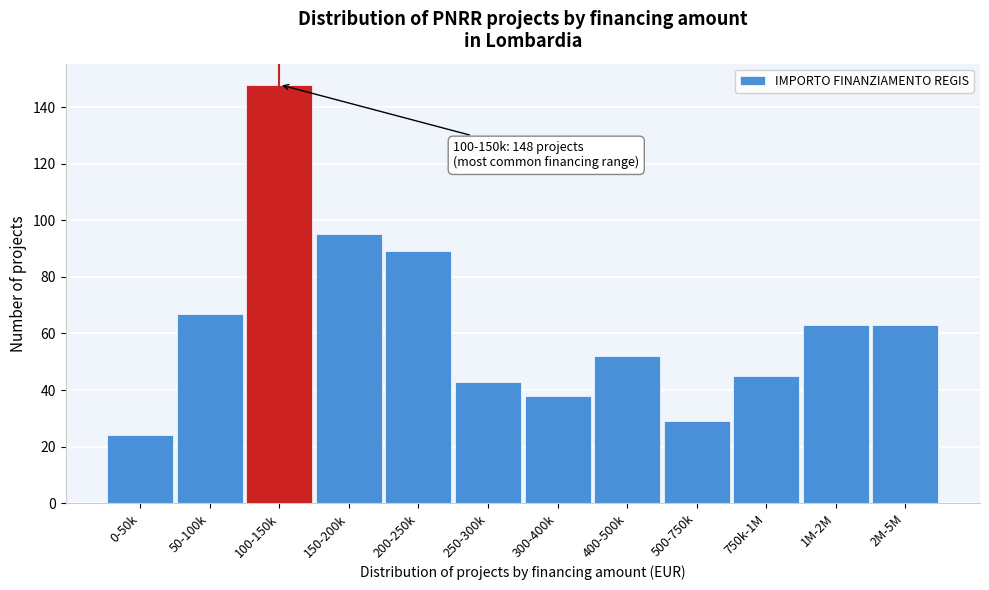

Reading left to right, list all the values displayed in this chart.

24	67	148	95	89	43	38	52	29	45	63	63